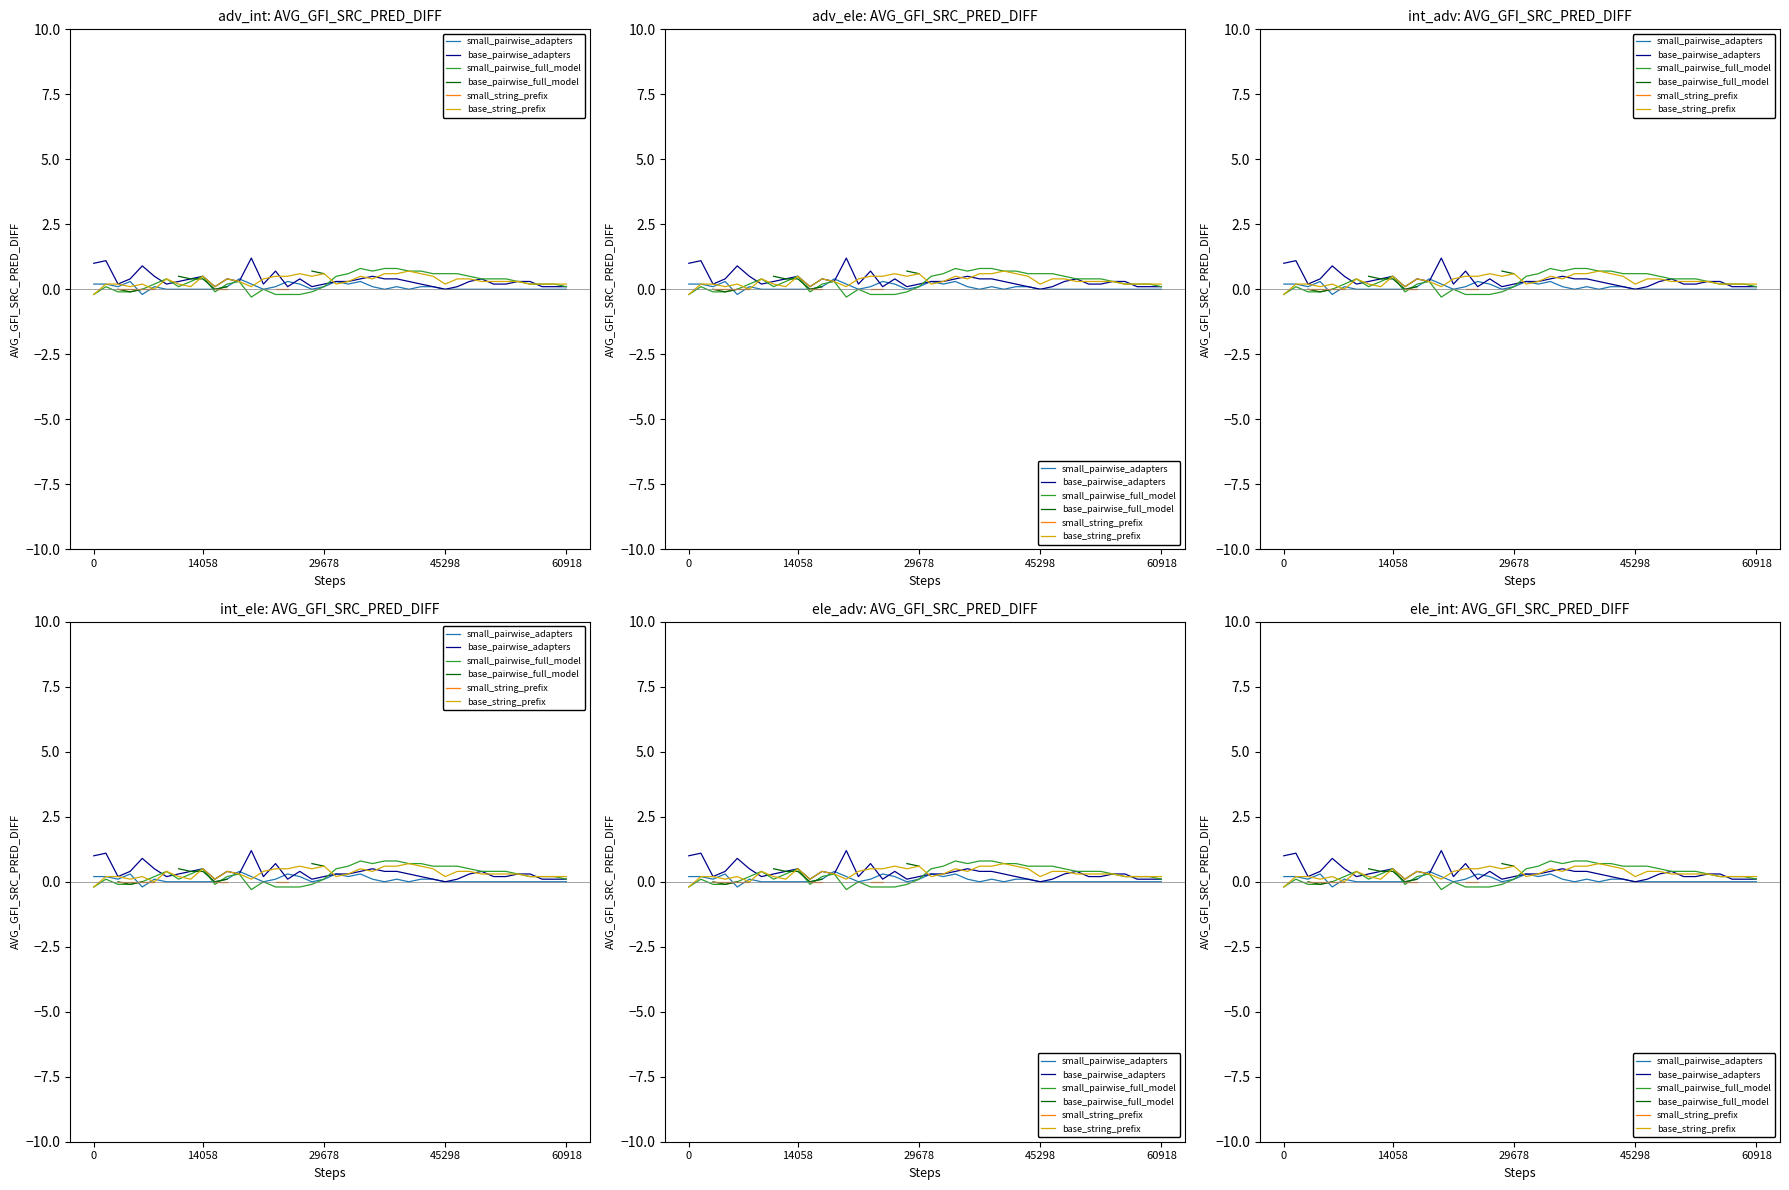

What is the difference between the highest and lowest values at 60918?

0.2